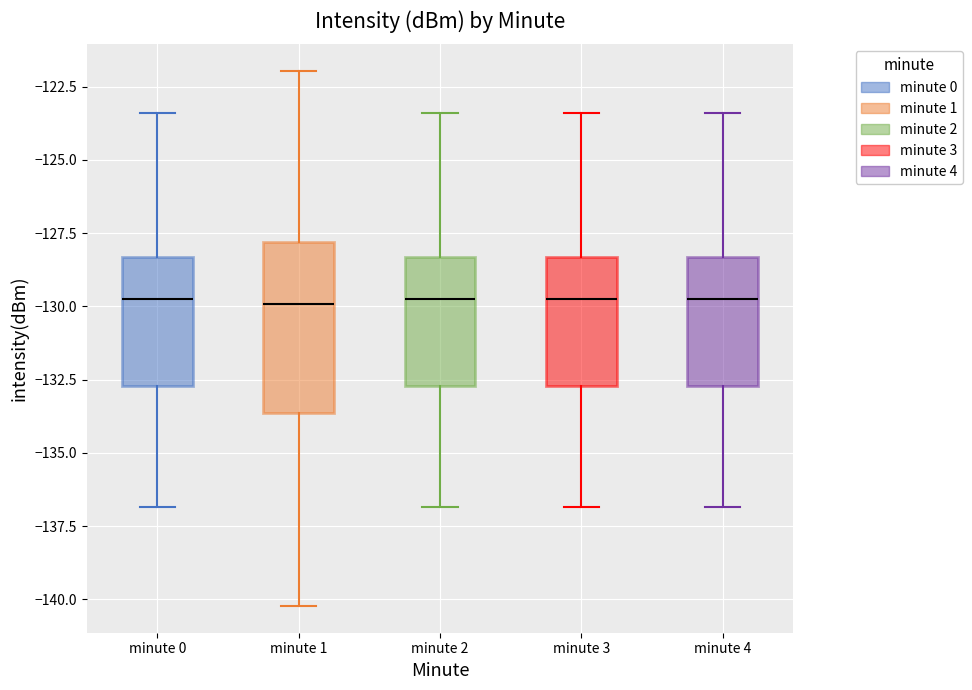

Where does the lower whisker of the box for minute 3 end on the y-axis? The values are not printed on the chart, so give them approximately, as read against the axis.

-137.0